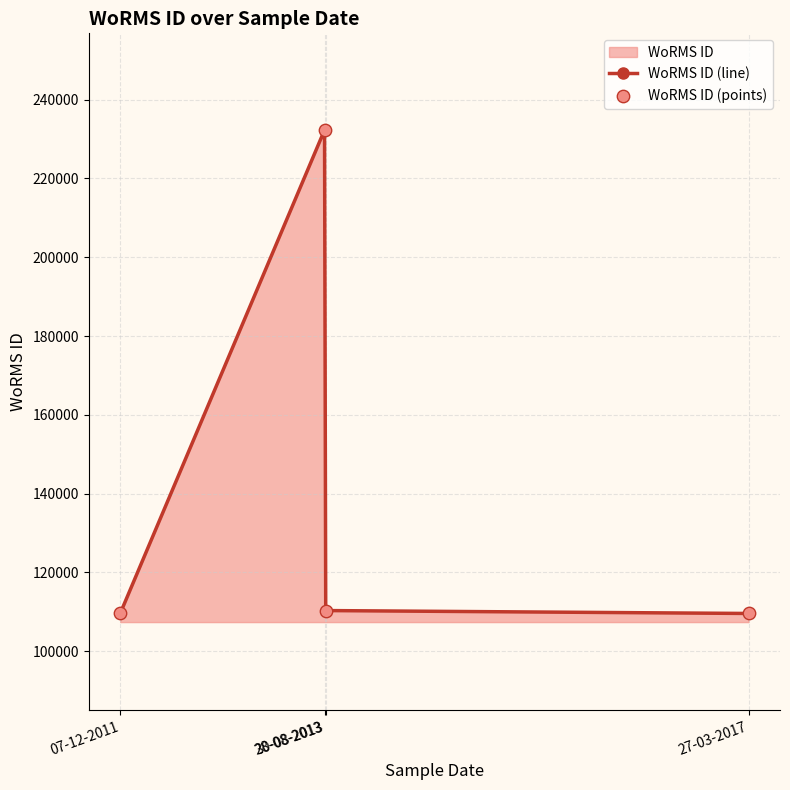

Which series contains the highest Y value?

WoRMS ID (line)